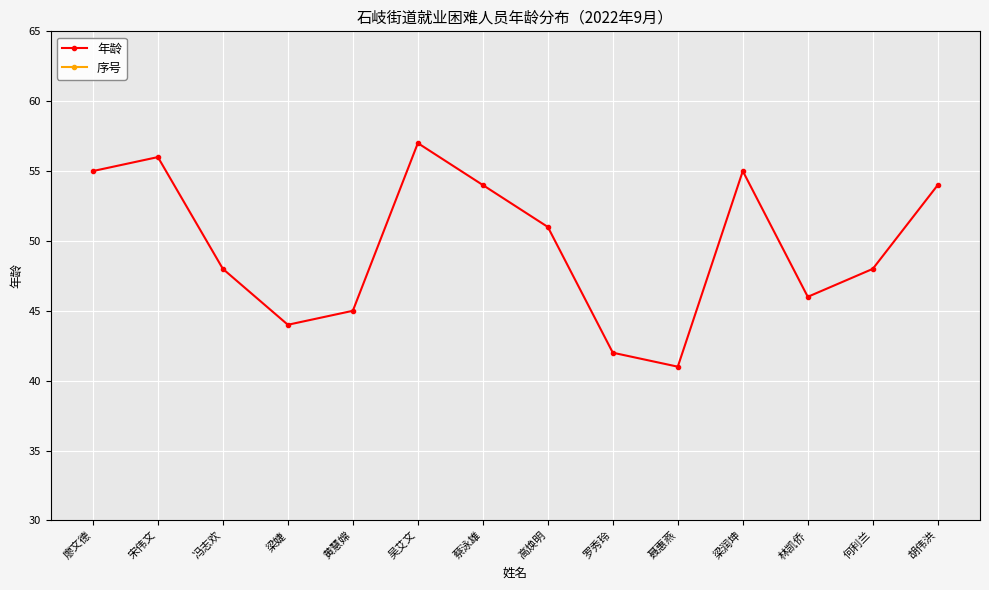

Does the chart display data point markers on the line(s)?

Yes